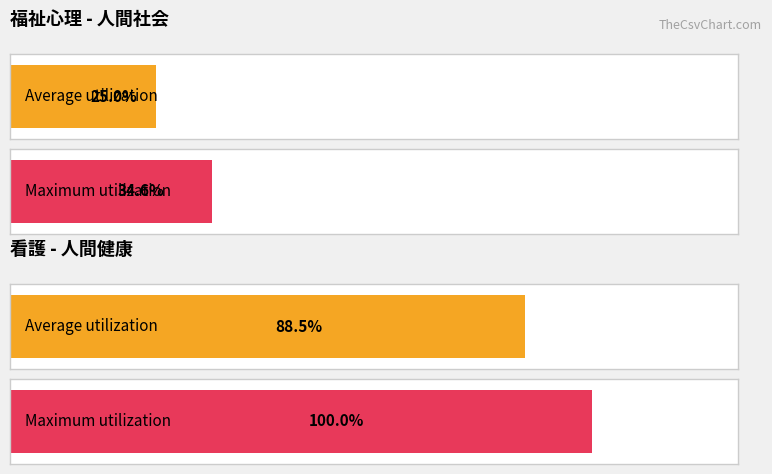

What is the label of the 2nd bar from the right?

福祉心理 (人間社会)